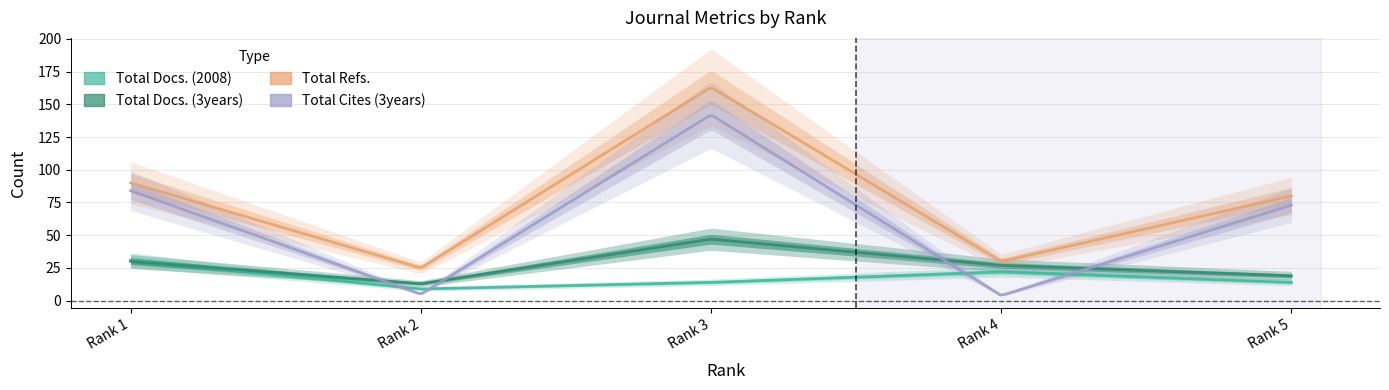

In Total Docs. (2008), how many points are higher than both neighbors (excluding endpoints)?

1